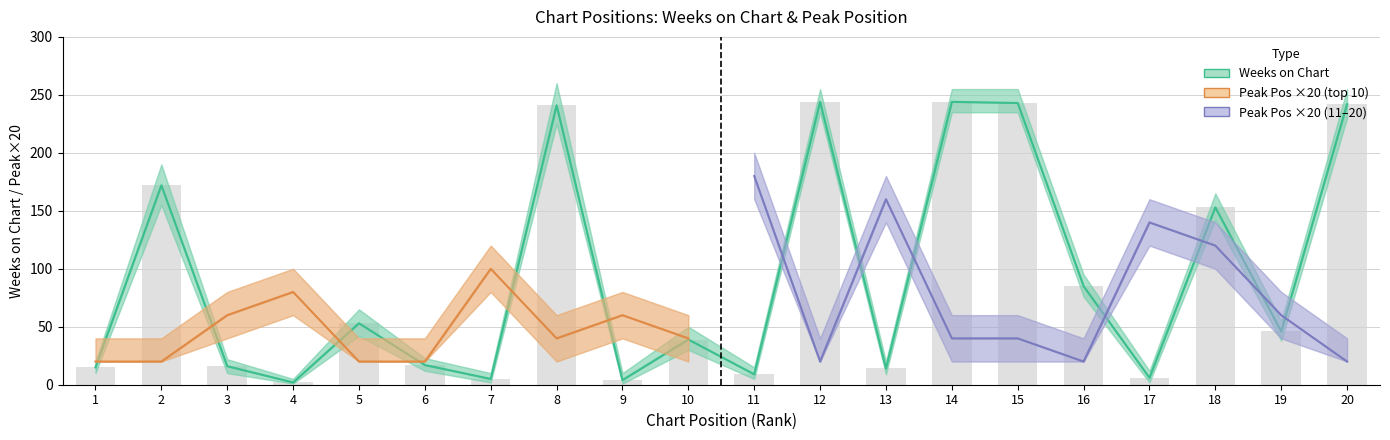

Does the chart contain any negative values?

No